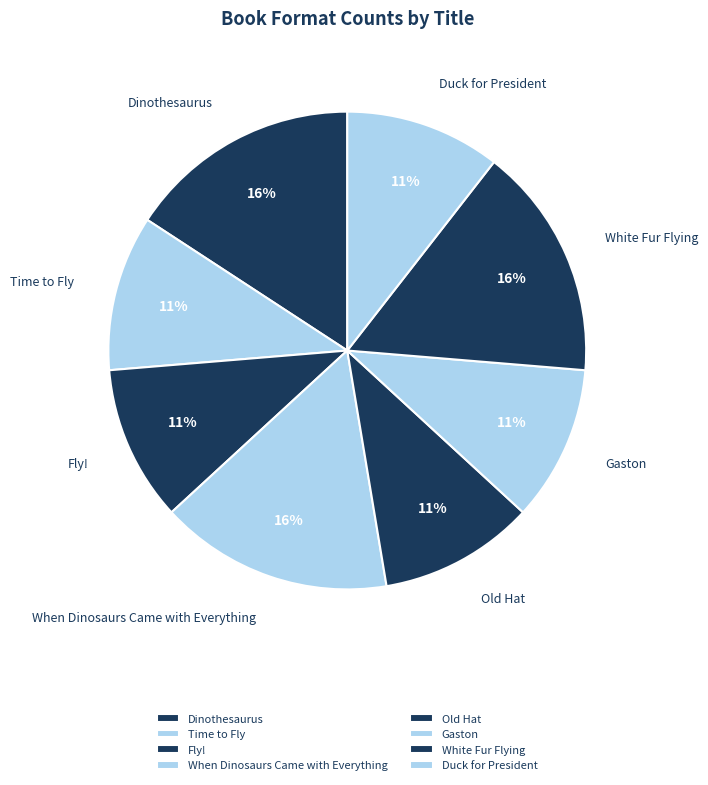

What is the ratio of the value at Duck for President to the value at Gaston?

1.0